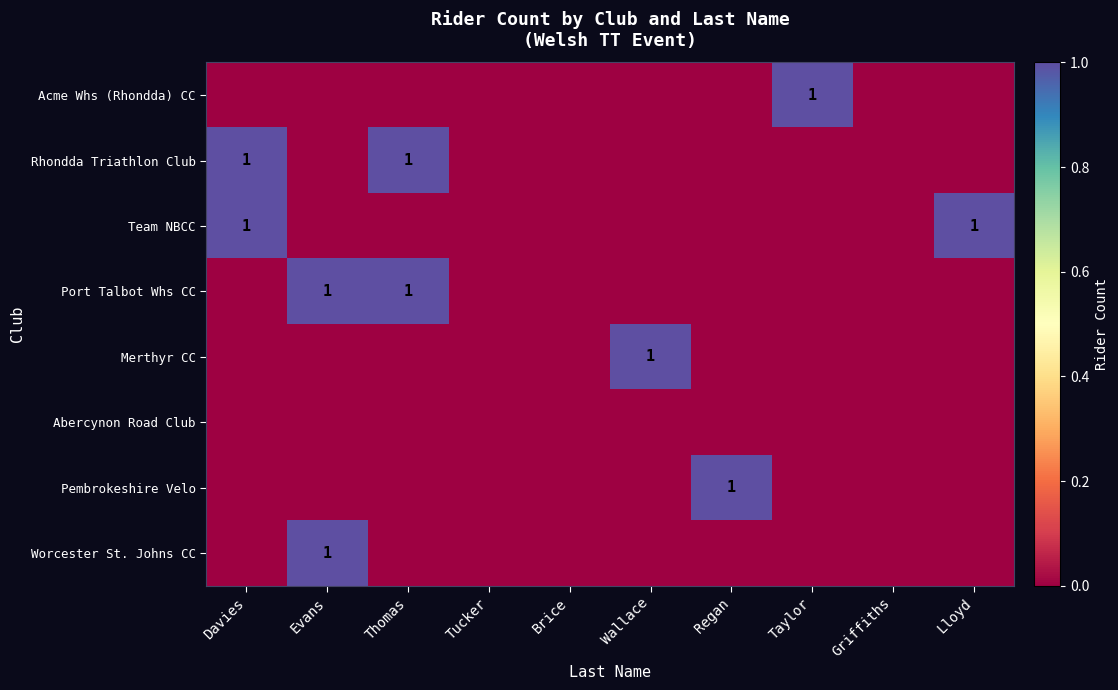

Is it true that Port Talbot Whs CC equals 1 at Evans?

True